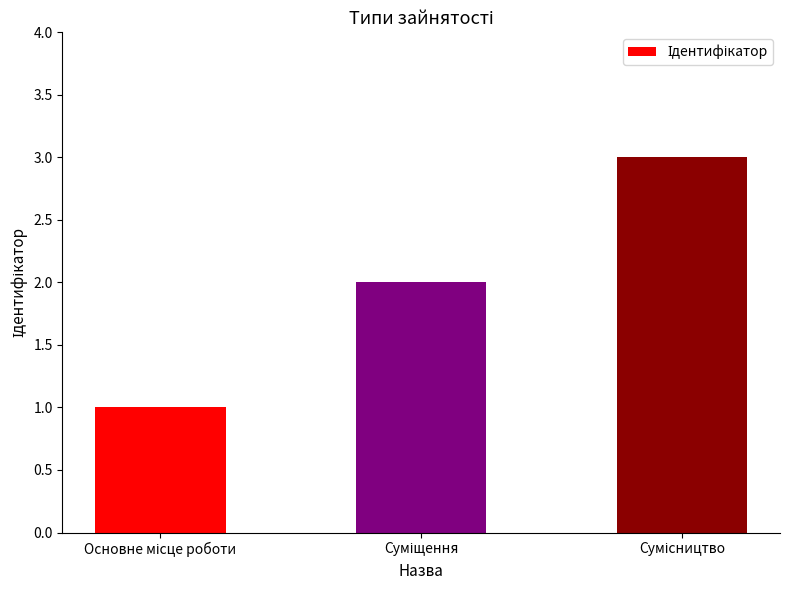

How many categories are shown in the chart?

3